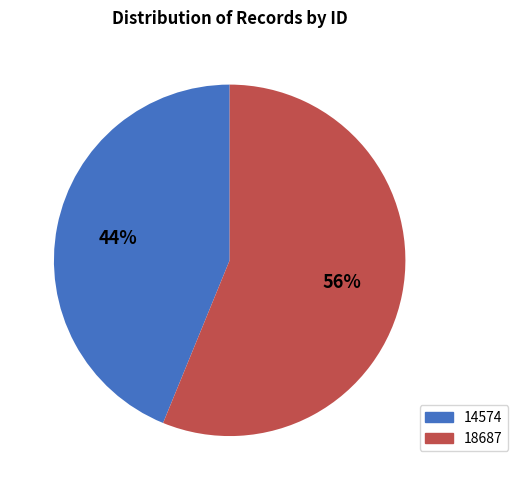

To the nearest percent, what is the difference between the 18687 and 14574 slice percentages?

12%